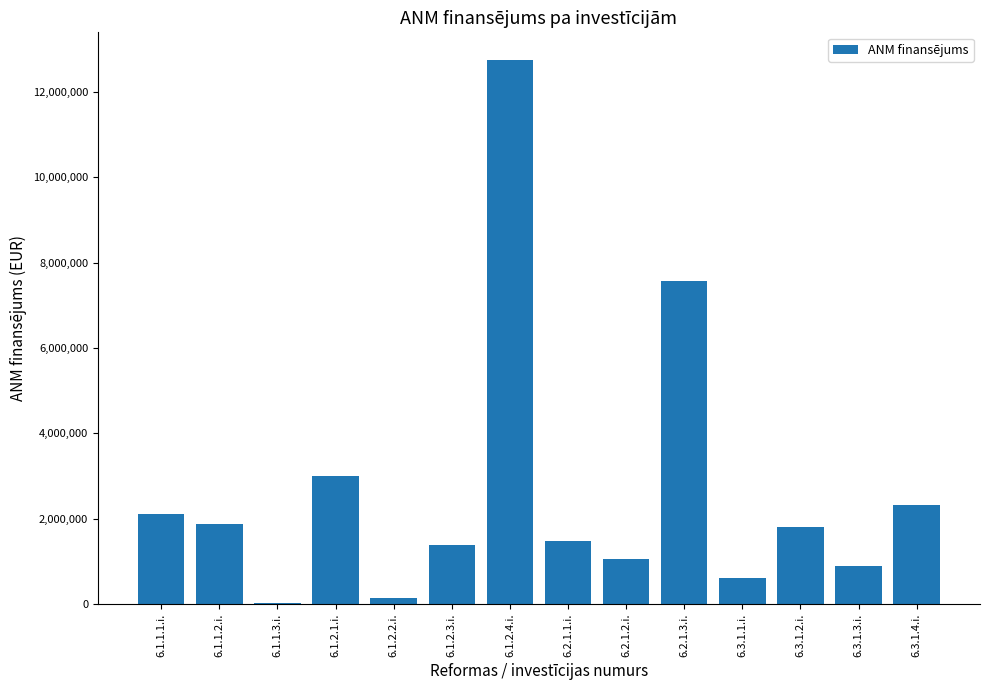

Where is the data nearest to the value 6389000?

6.2.1.3.i.